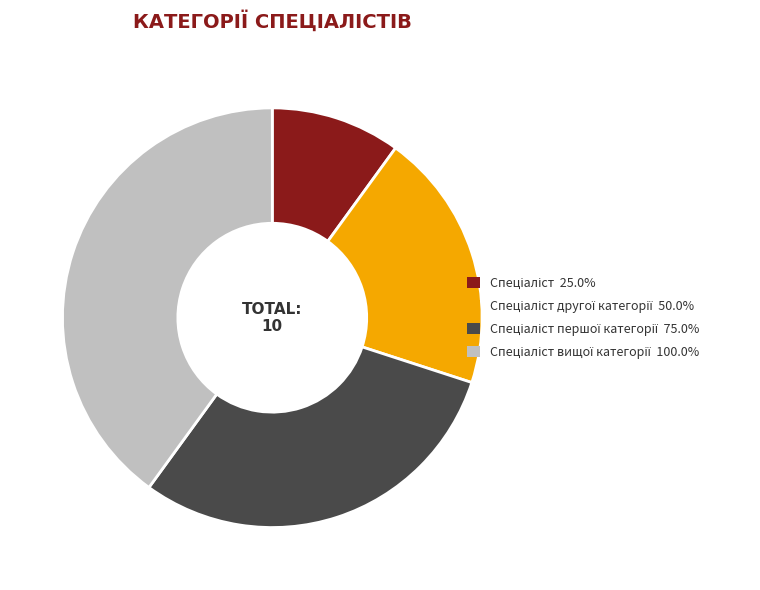

Is there any slice that represents more than half of the pie?

No